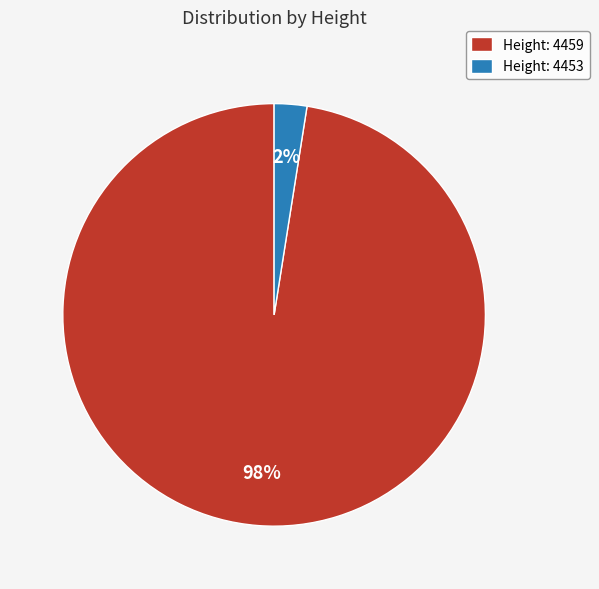

How many slices are in this pie chart?

2